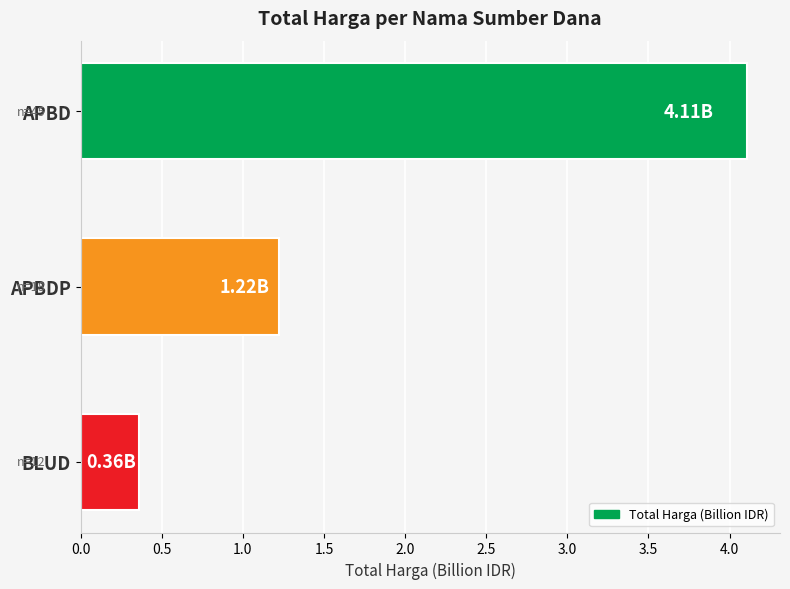

Rank the categories by value from lowest to highest.

BLUD, APBDP, APBD